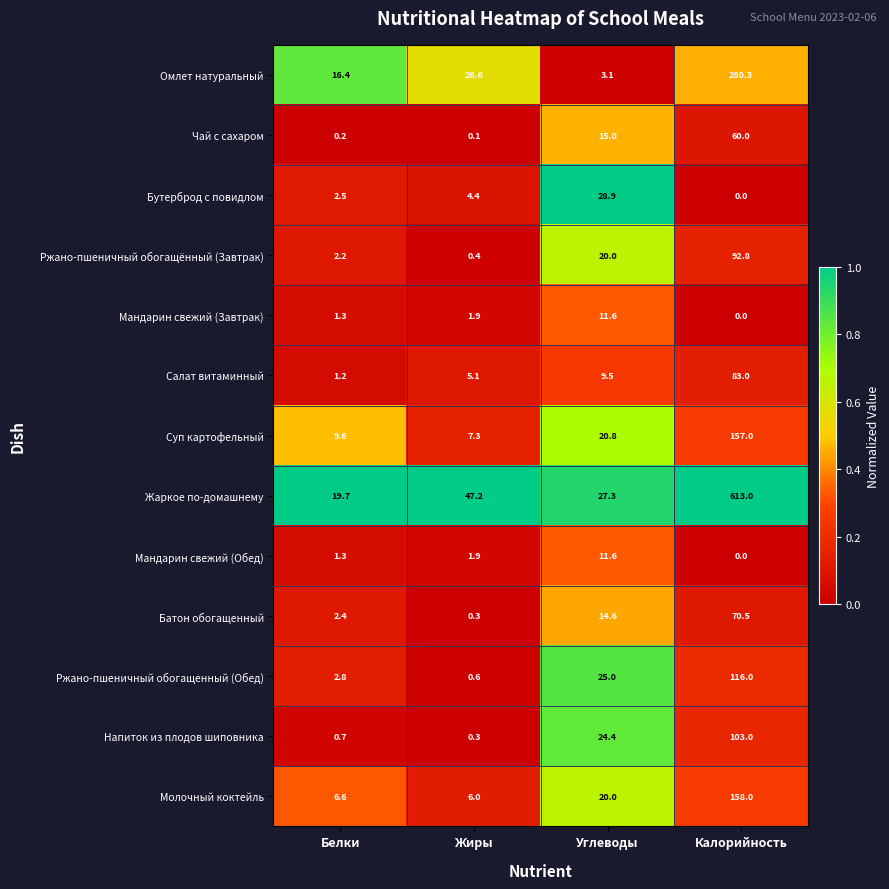

Rank the categories by Бутерброд с повидлом value from lowest to highest.

Калорийность, Белки, Жиры, Углеводы